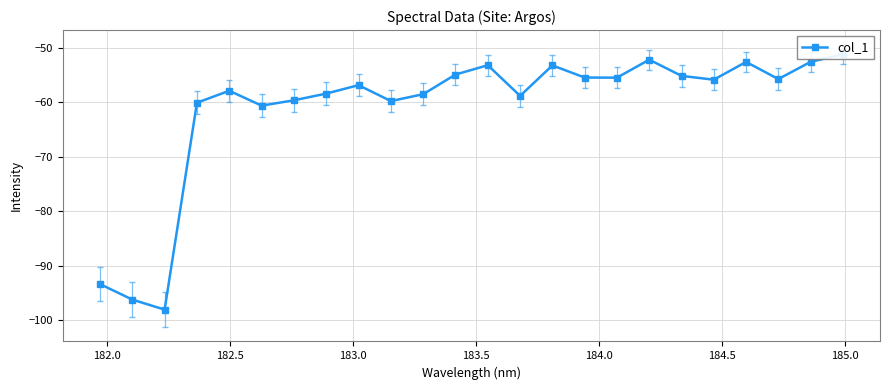

How many interior local valleys (lower than both neighbors) does the data have?

7